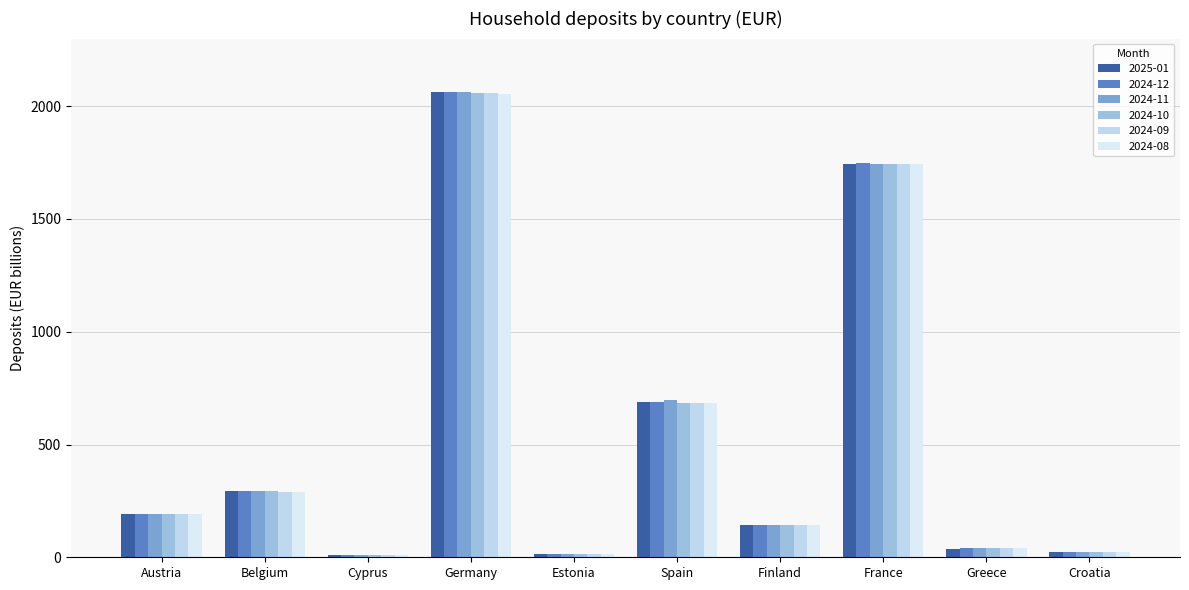

Read the 2024-11 value at Greece.

40.0